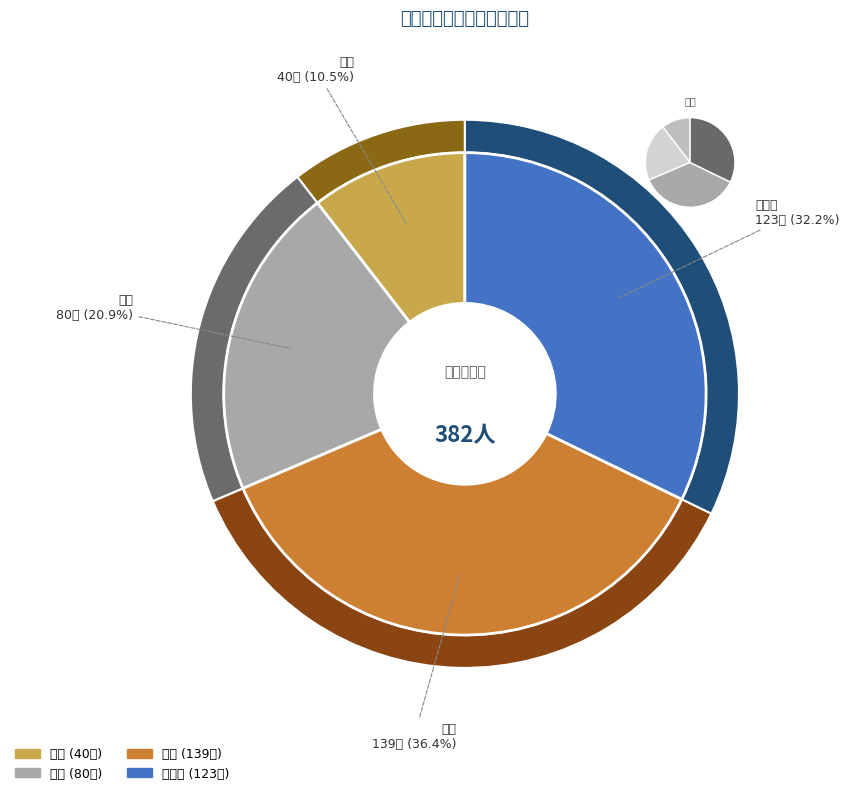

The 银奖 slice represents 21% of the pie. True or false?

False